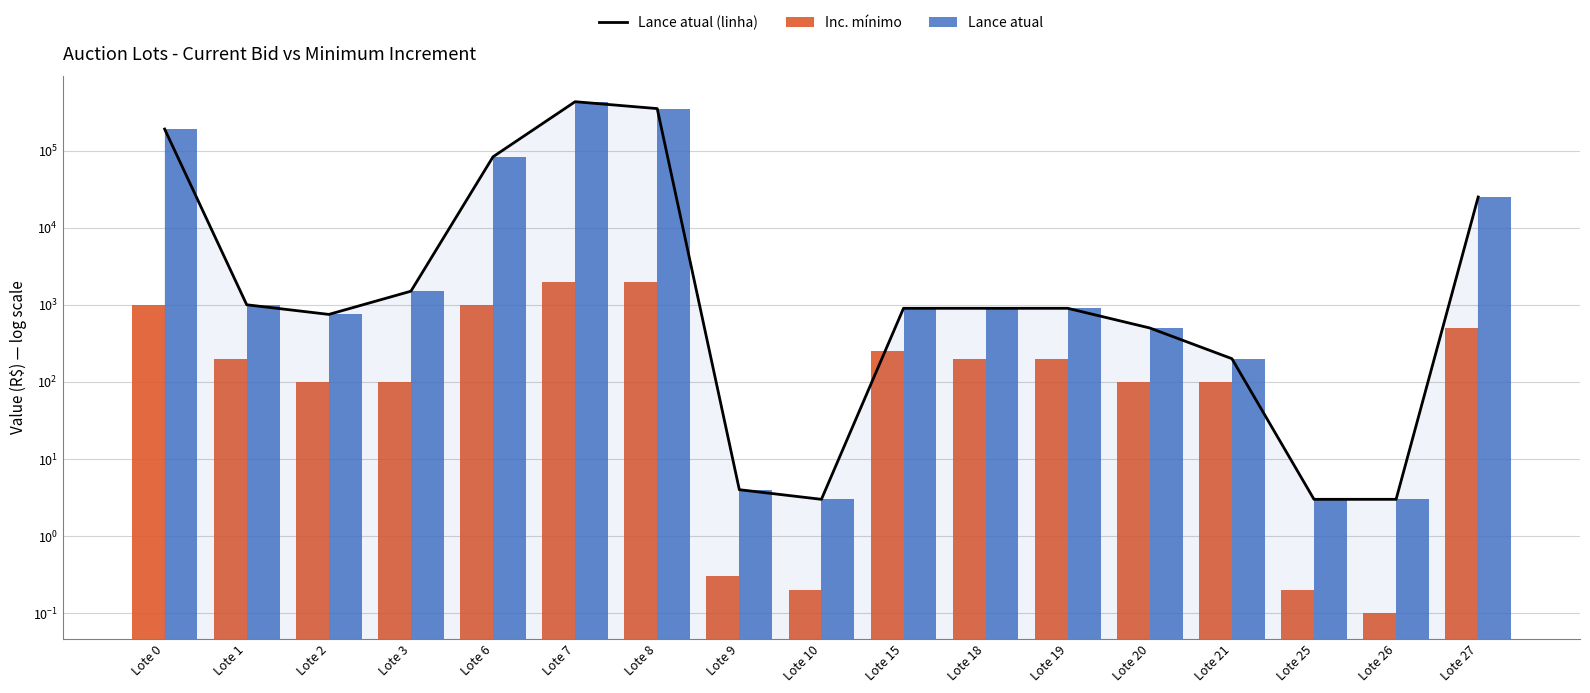

How many values in the Lance atual (linha) series exceed 900?

7